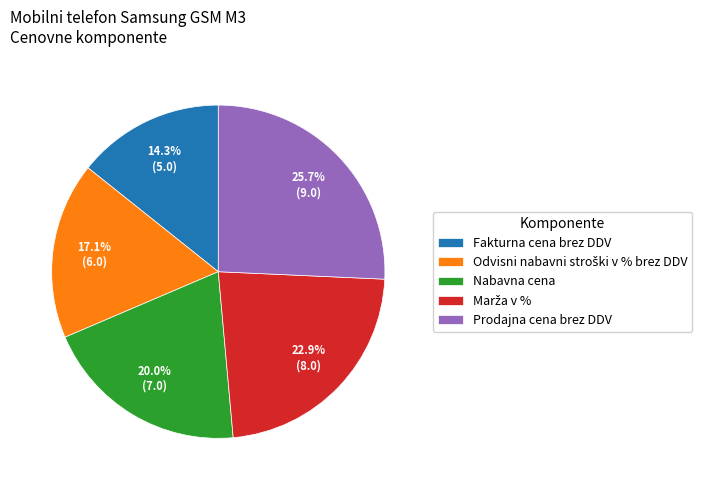

What percentage is NOT represented by Nabavna cena?

80.0%